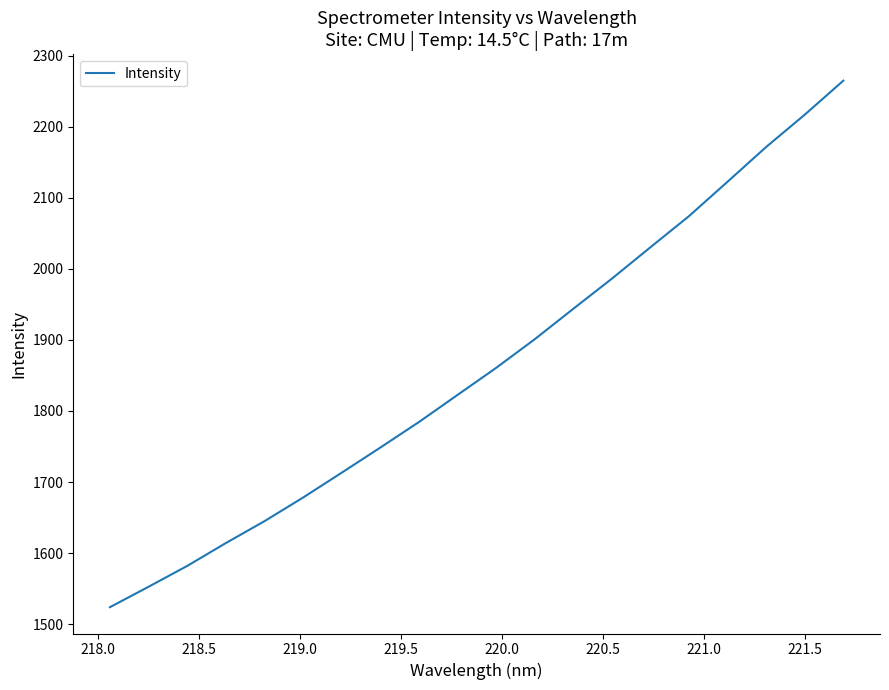

What is the difference between the maximum and minimum values?

740.6